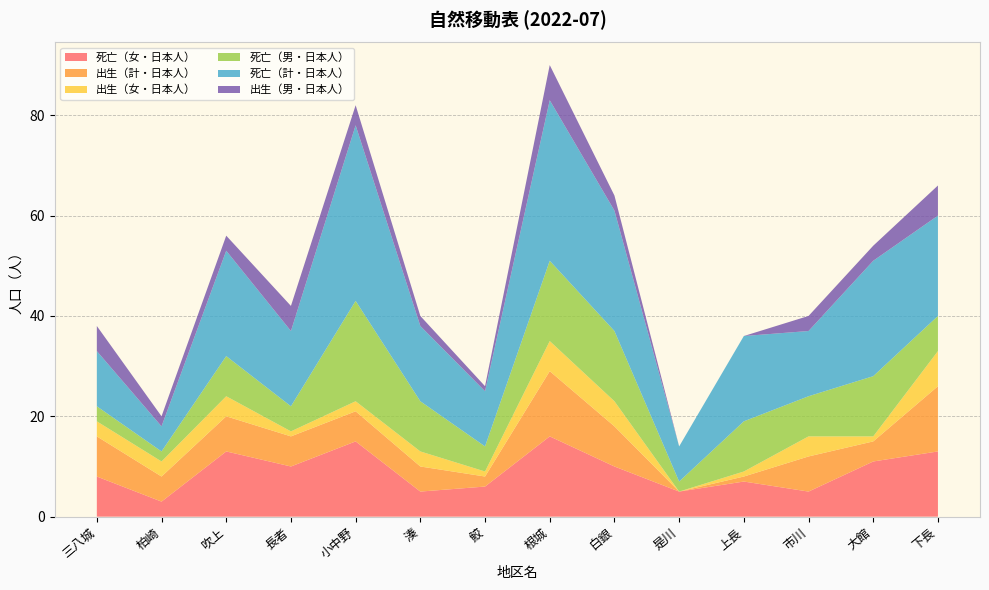

Reading left to right, list all the values displayed in this chart.

死亡（女・日本人）: 三八城=8	柏崎=3	吹上=13	長者=10	小中野=15	湊=5	鮫=6	根城=16	白銀=10	是川=5	上長=7	市川=5	大館=11	下長=13
出生（計・日本人）: 三八城=8	柏崎=5	吹上=7	長者=6	小中野=6	湊=5	鮫=2	根城=13	白銀=8	是川=0	上長=1	市川=7	大館=4	下長=13
出生（女・日本人）: 三八城=3	柏崎=3	吹上=4	長者=1	小中野=2	湊=3	鮫=1	根城=6	白銀=5	是川=0	上長=1	市川=4	大館=1	下長=7
死亡（男・日本人）: 三八城=3	柏崎=2	吹上=8	長者=5	小中野=20	湊=10	鮫=5	根城=16	白銀=14	是川=2	上長=10	市川=8	大館=12	下長=7
死亡（計・日本人）: 三八城=11	柏崎=5	吹上=21	長者=15	小中野=35	湊=15	鮫=11	根城=32	白銀=24	是川=7	上長=17	市川=13	大館=23	下長=20
出生（男・日本人）: 三八城=5	柏崎=2	吹上=3	長者=5	小中野=4	湊=2	鮫=1	根城=7	白銀=3	是川=0	上長=0	市川=3	大館=3	下長=6